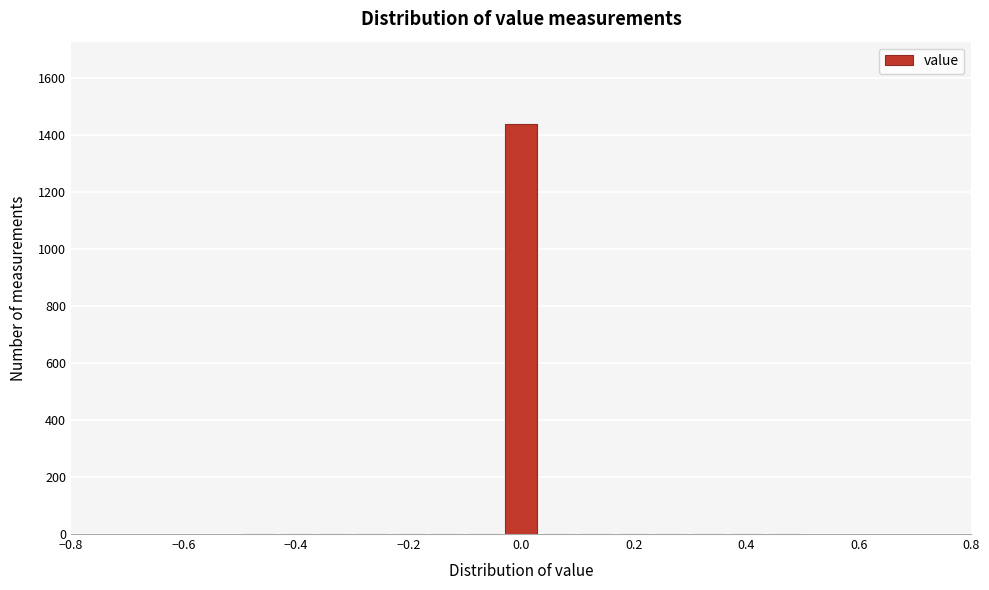

Read against the x-axis, roughly where is the centre of the tallest bar?

0.00